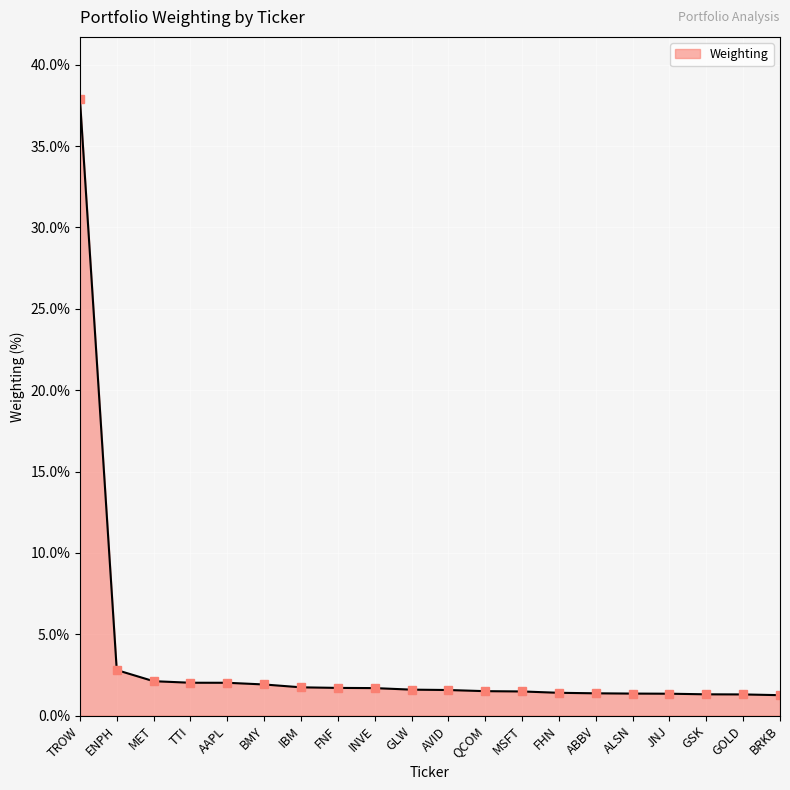

What is the average value?

3.5